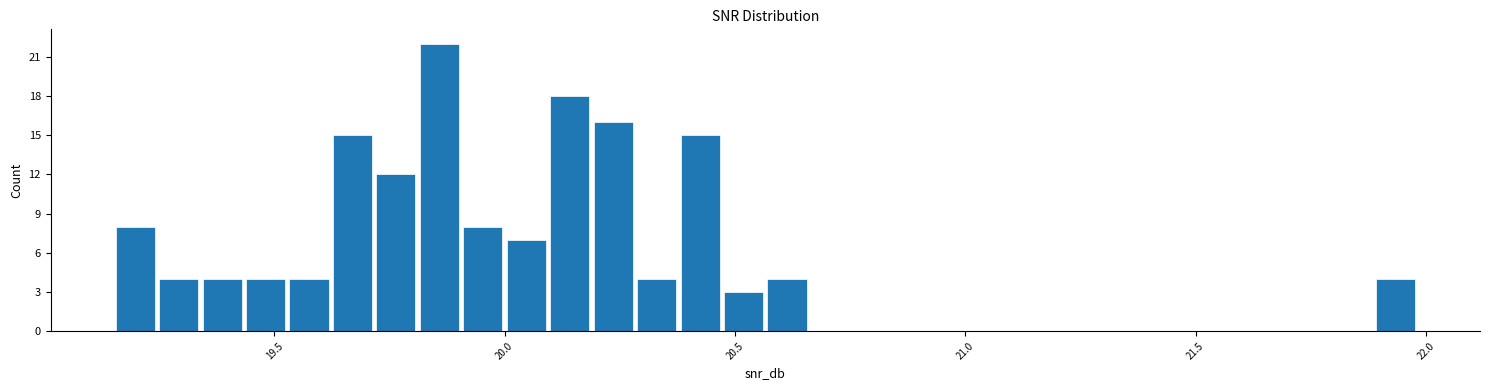

Read against the x-axis, roughly where is the centre of the tallest bar?

19.85